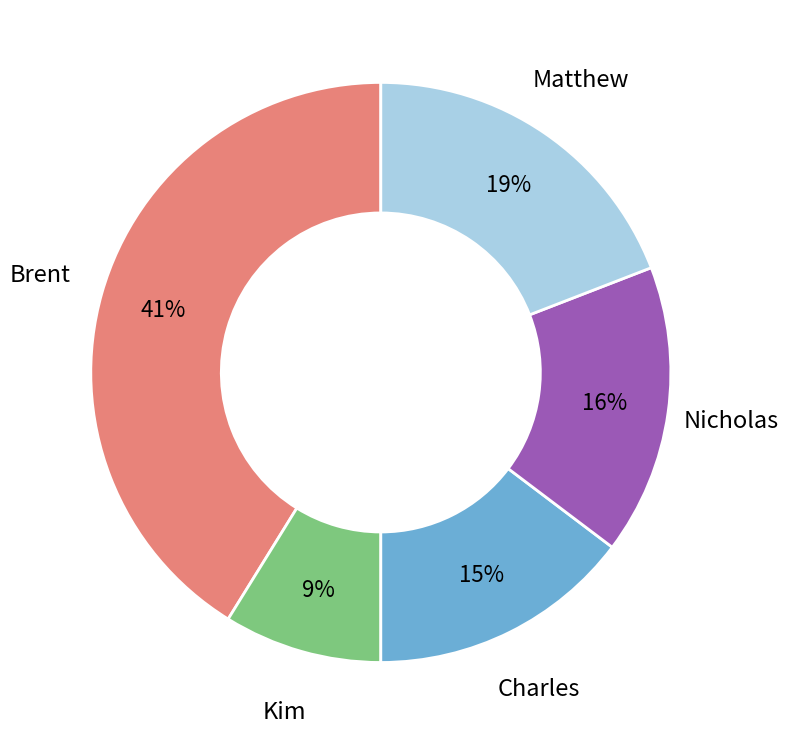

Is there any slice that represents more than half of the pie?

No